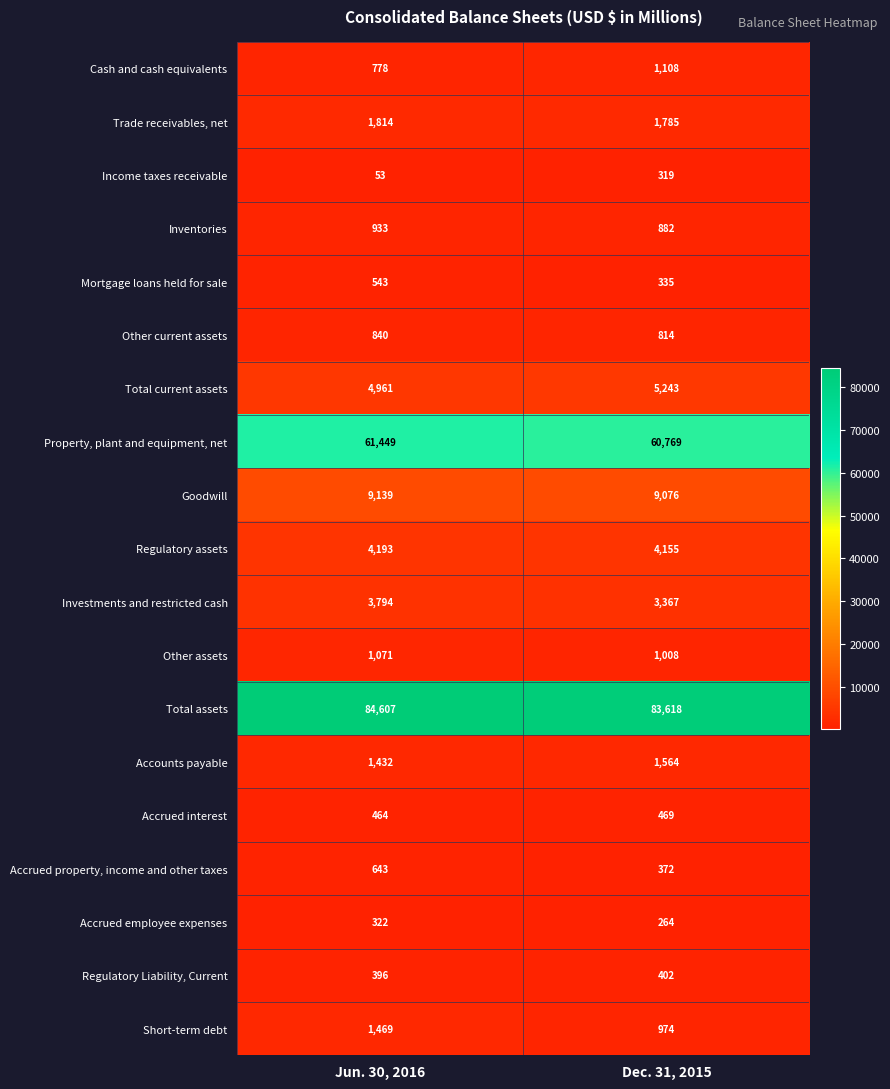

Which series has the largest total across all categories?

Total assets